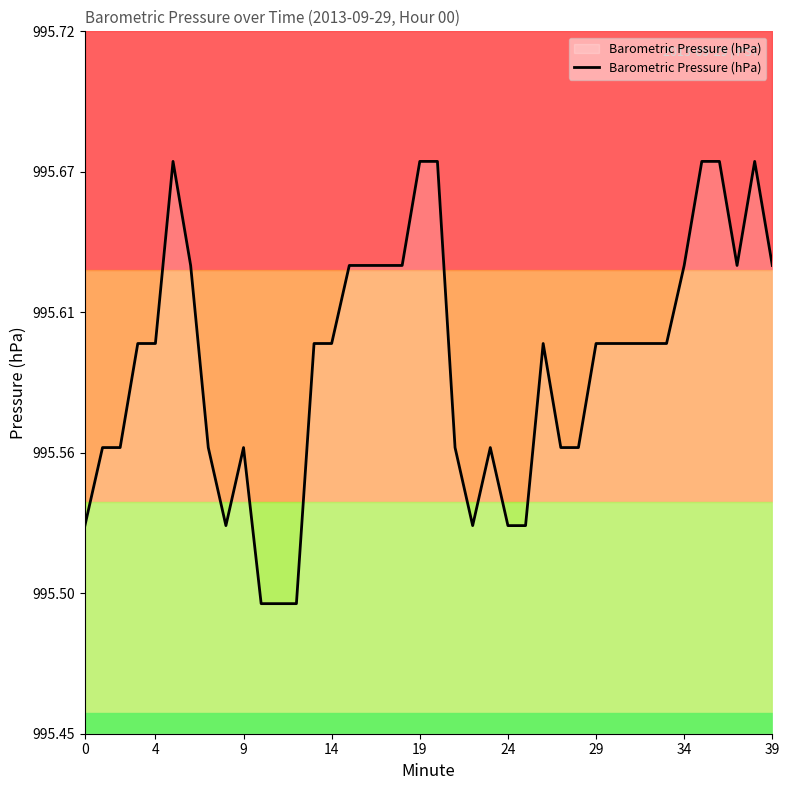

Count the number of categories in the chart.

40